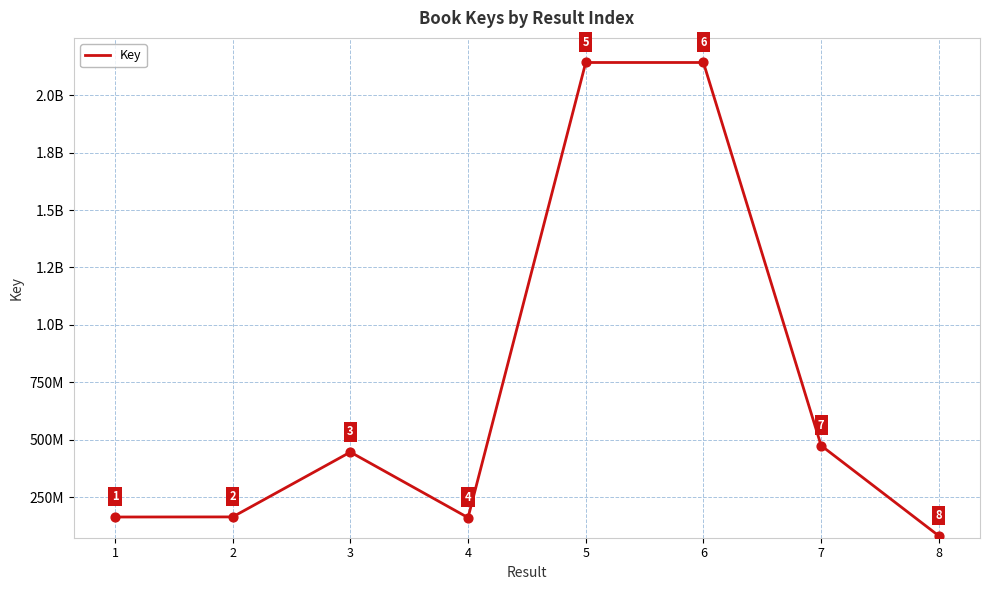

What is the ratio of the value at 3 to the value at 6?

0.2